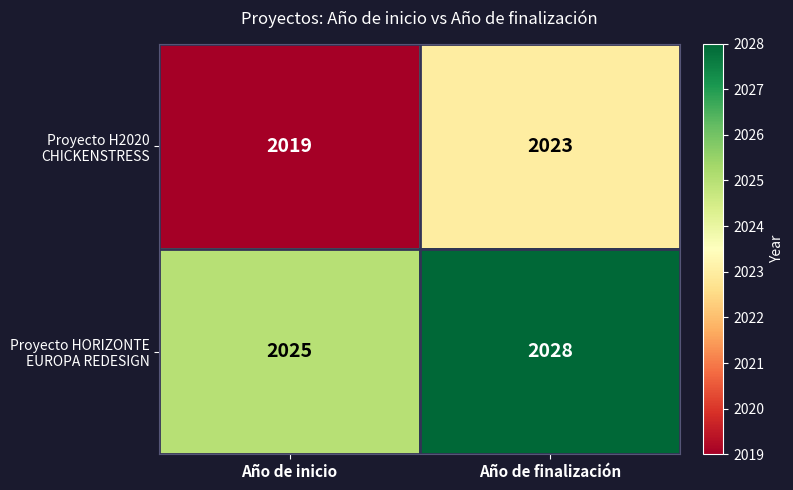

What is the spread (max minus min) of values at Año de inicio?

6